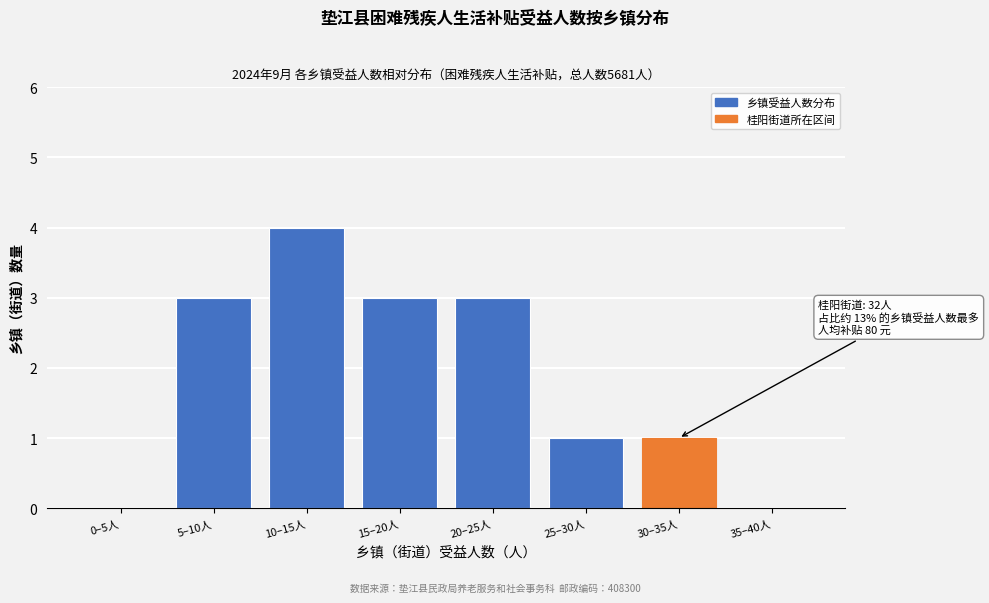

Reading left to right, what are all the values shown in this chart?

0–5人=0	5–10人=3	10–15人=4	15–20人=3	20–25人=3	25–30人=1	30–35人=1	35–40人=0